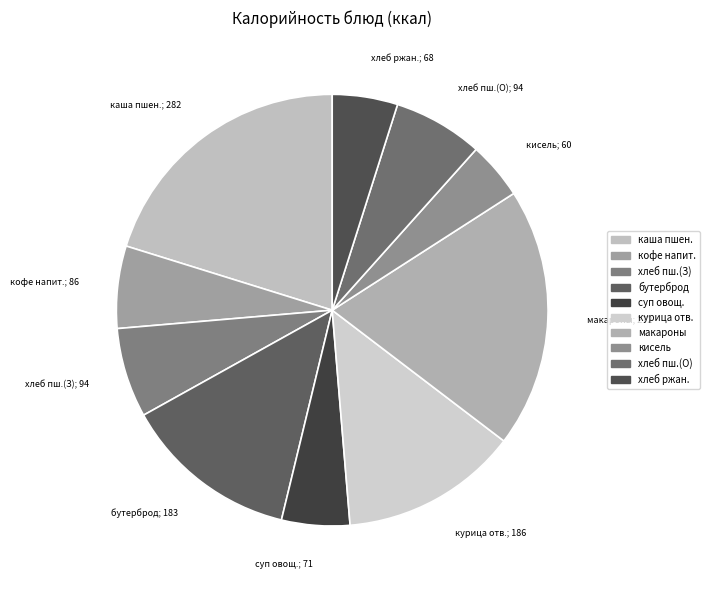

Count the number of slices in the pie.

10